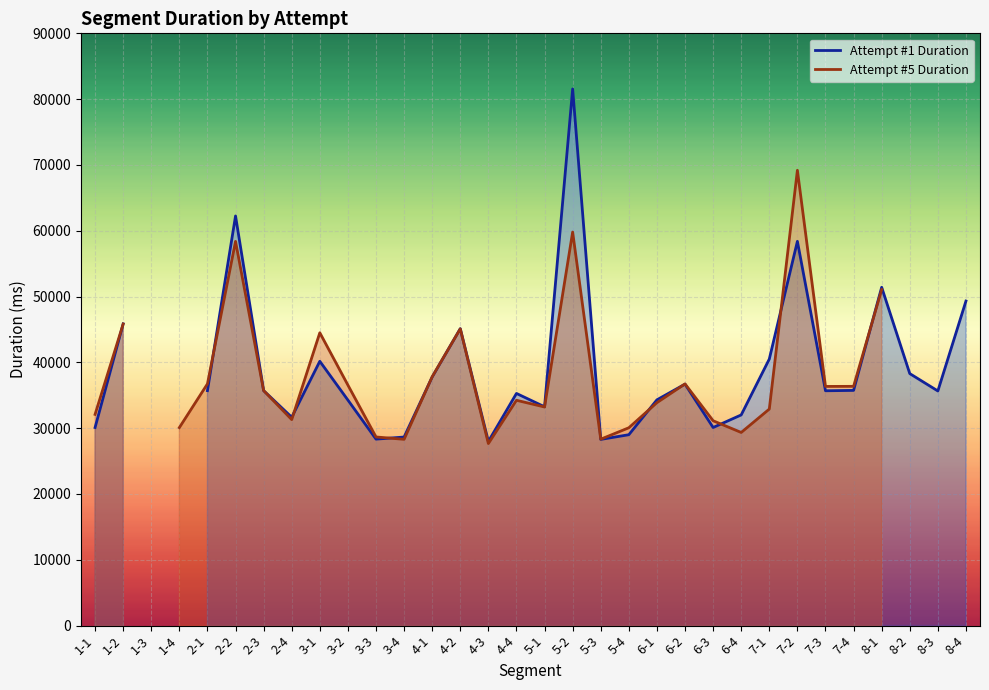

What is the label of the 28th point from the left?

7-4